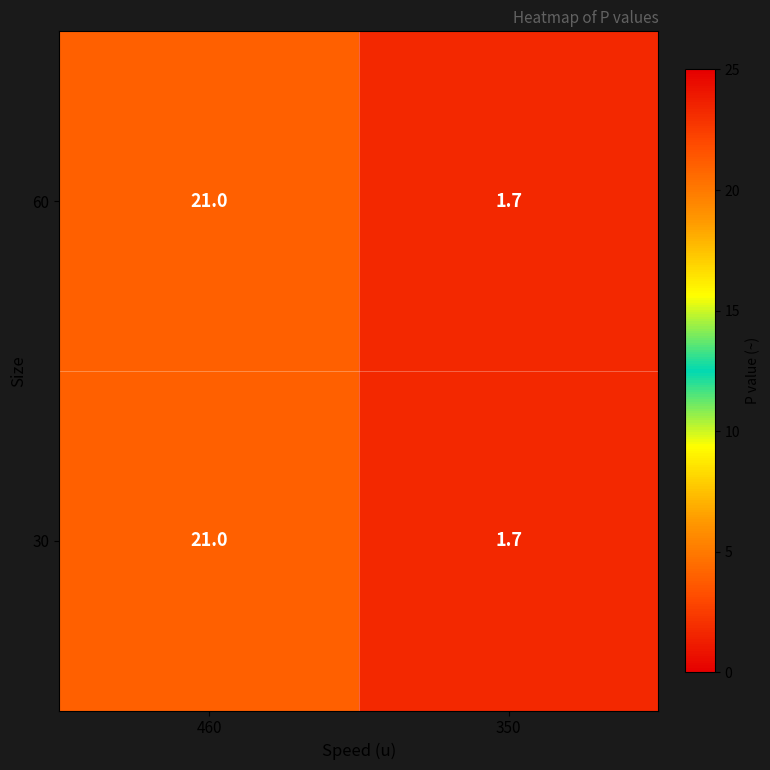

What is the sum of the 30 values at 350 and 460?

22.7